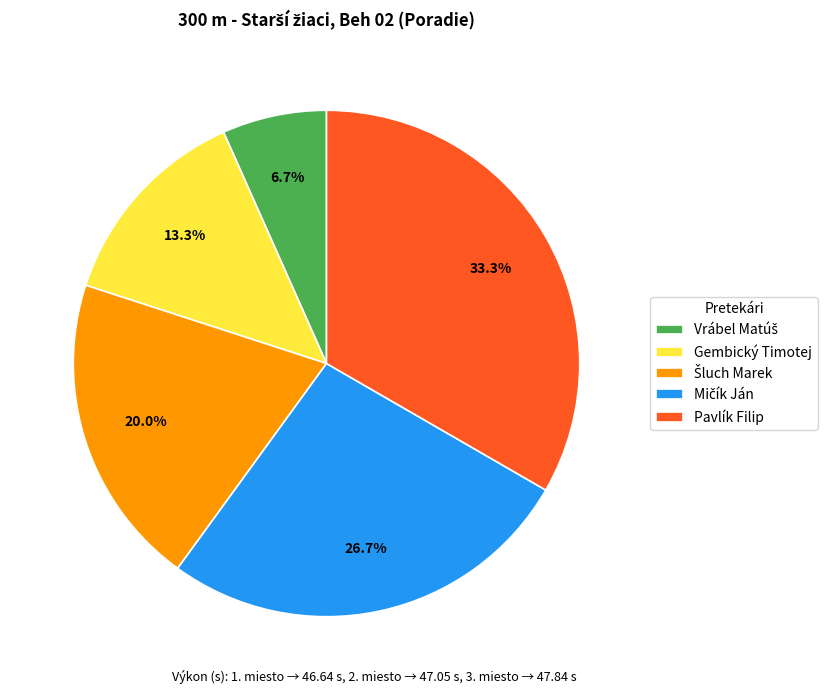

To the nearest percent, what is the average slice percentage?

20%